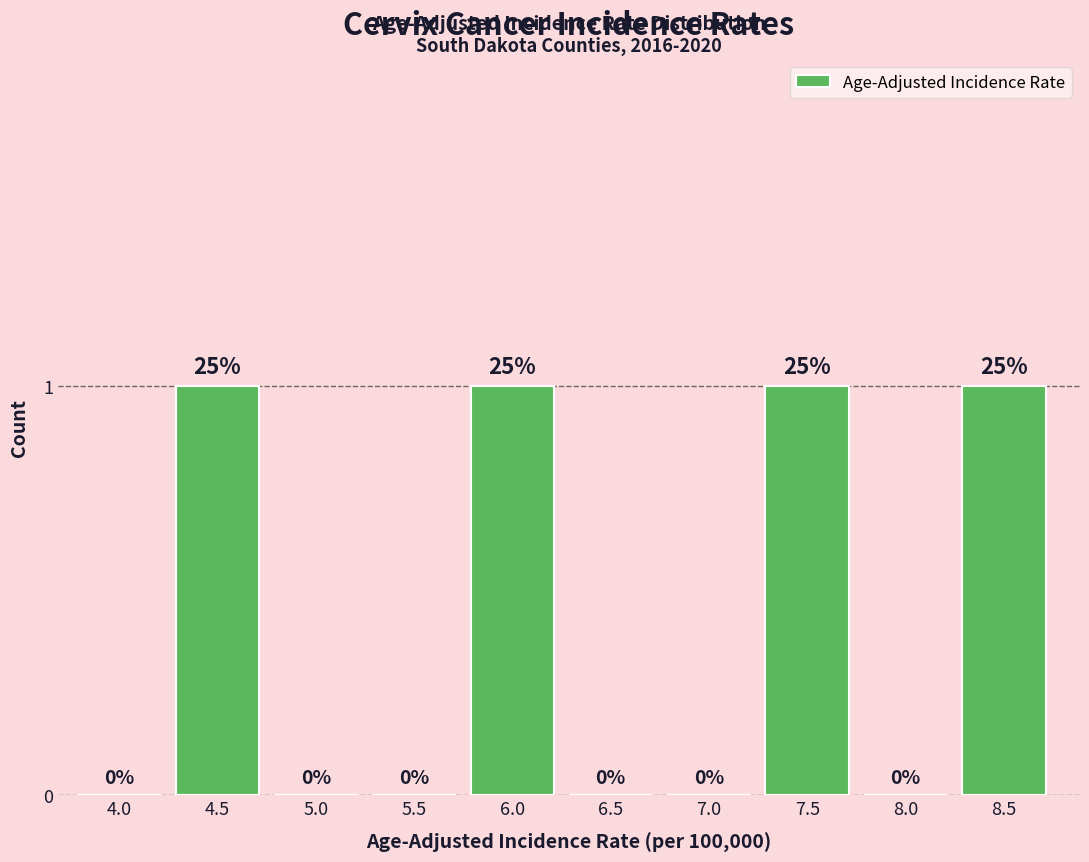

Reading left to right, extract all data points from this chart.

4.0=0	4.5=1	5.0=0	5.5=0	6.0=1	6.5=0	7.0=0	7.5=1	8.0=0	8.5=1